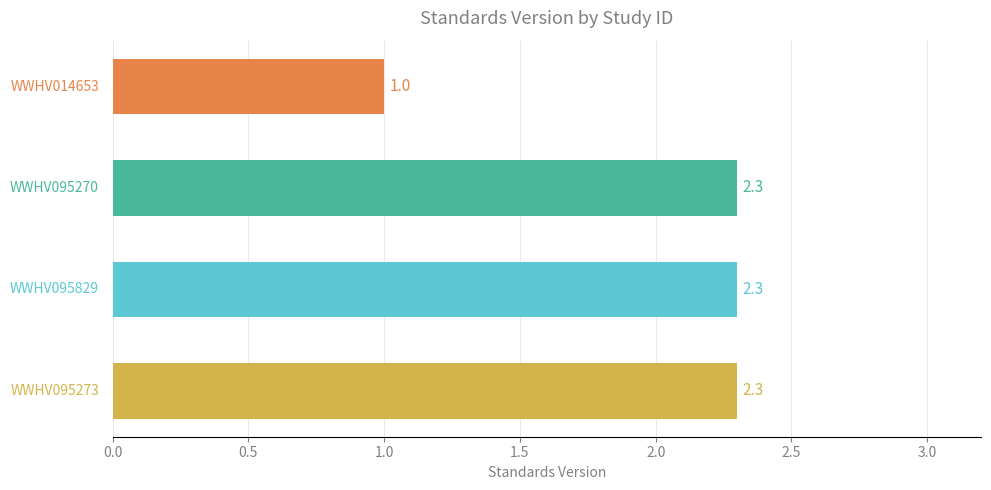

What is the difference between the maximum and minimum values?

1.3